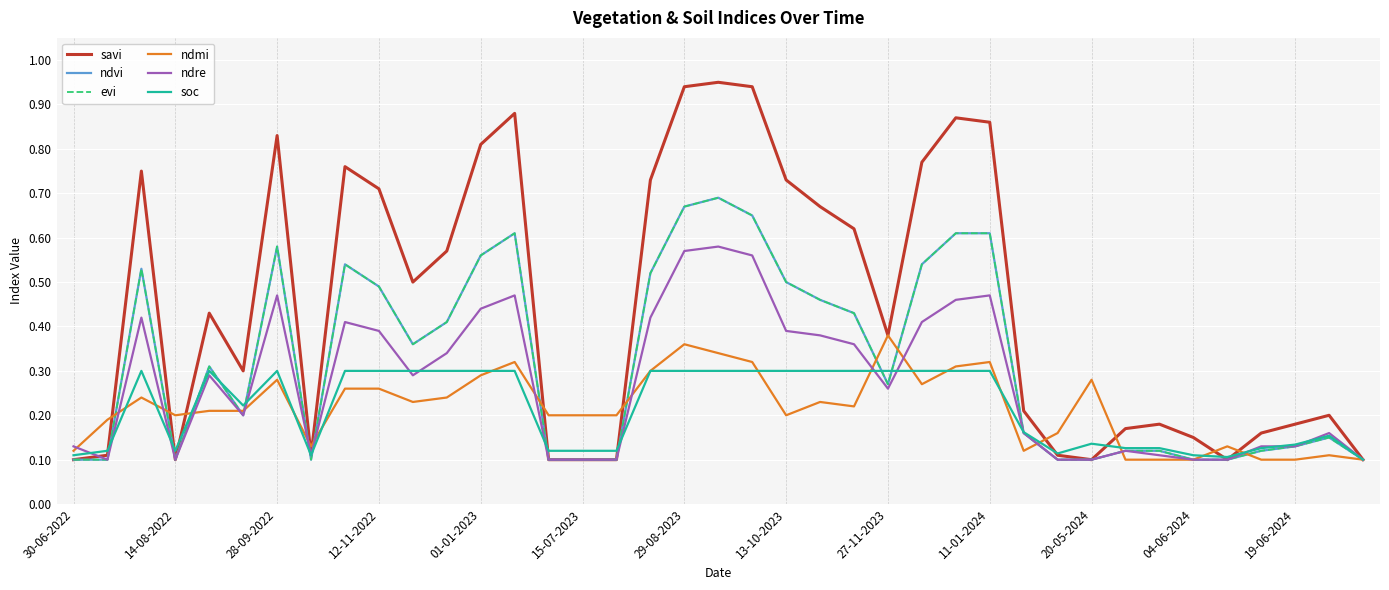

How many intersections are there between soc and ndre?

14